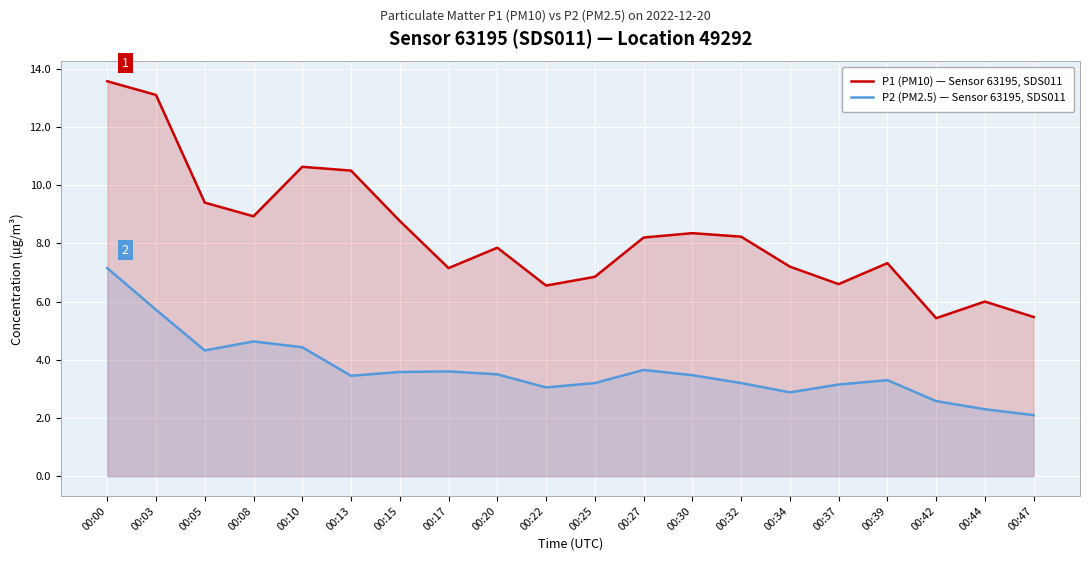

What is the total value across all series at 00:32?

11.4